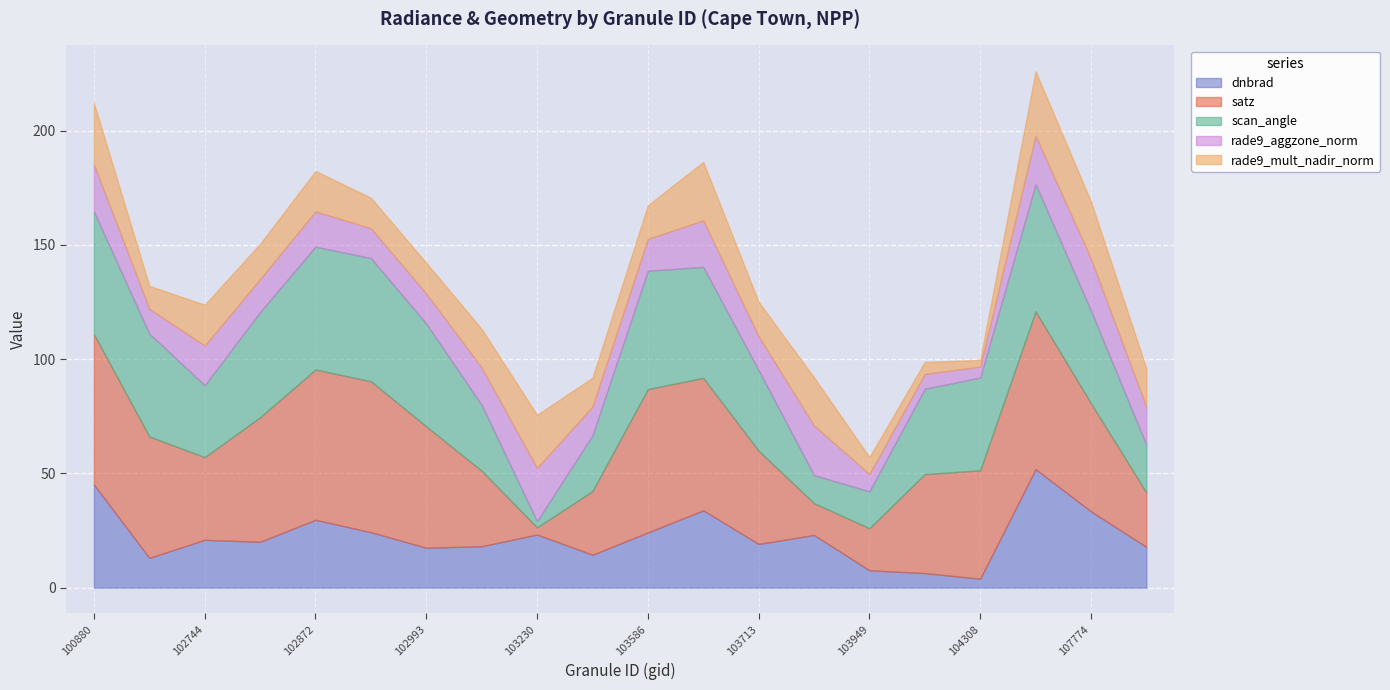

Does the chart display data point markers on the line(s)?

No